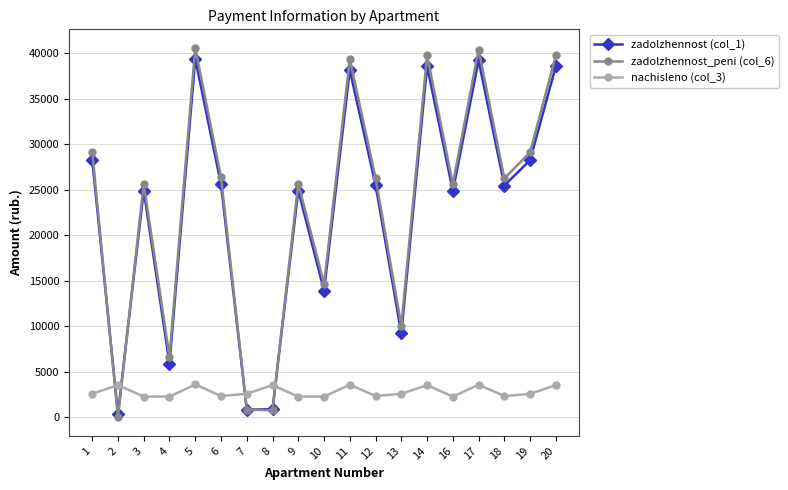

How many interior local valleys does the zadolzhennost (col_1) series have?

7